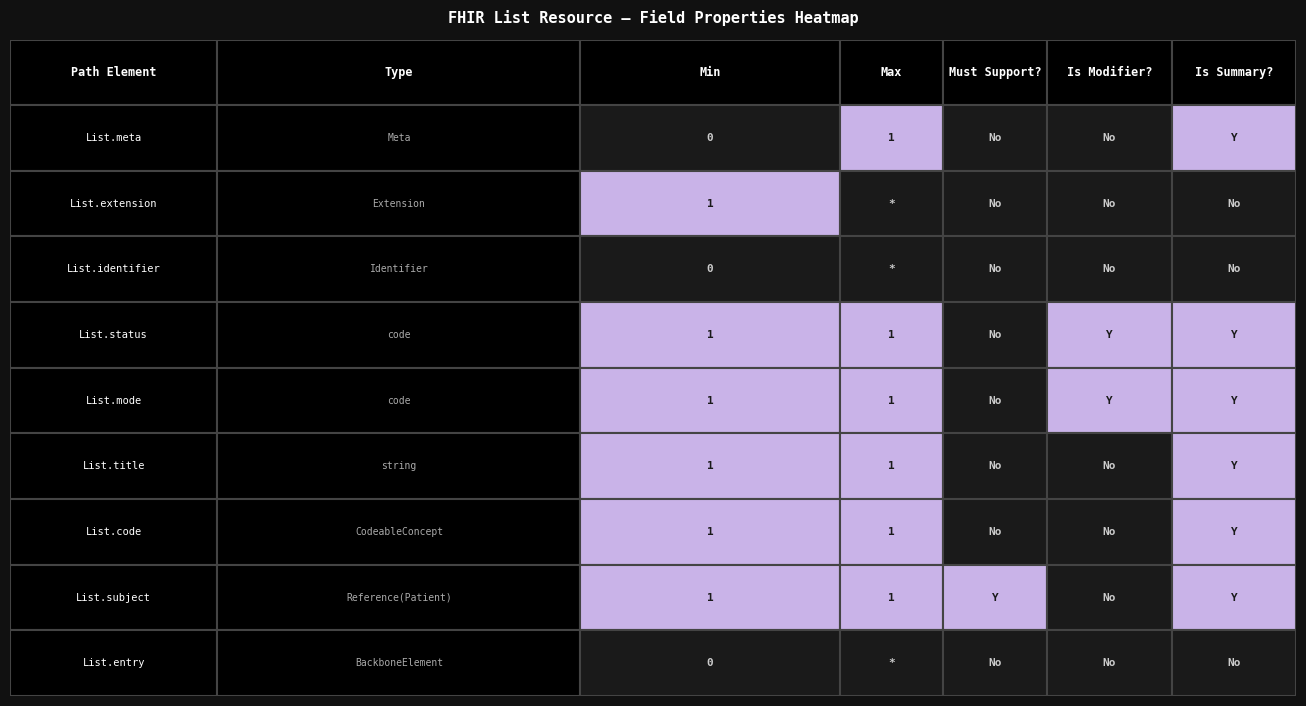

Rank the categories by List.mode value from highest to lowest.

List.meta, List.extension, List.status, List.mode, List.identifier